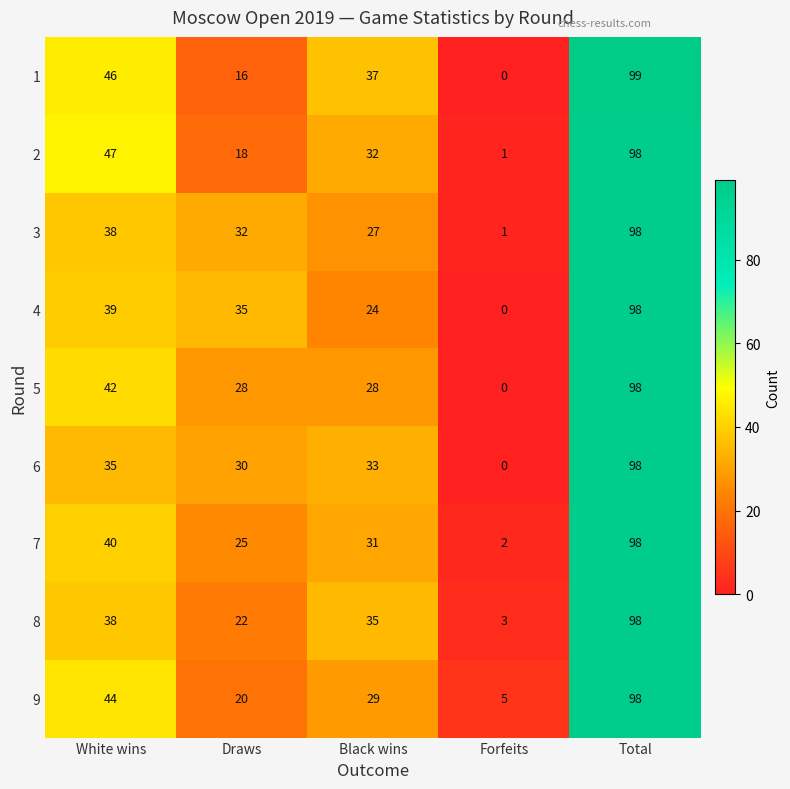

Which label corresponds to the smallest value in the chart?

Forfeits